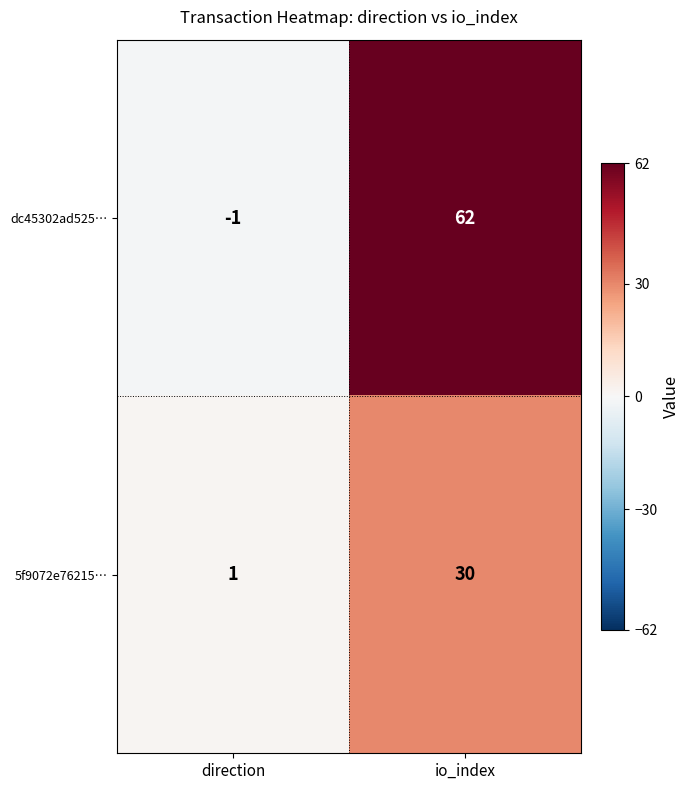

What is the difference between the maximum and minimum values in the 5f9072e76215… series?

29